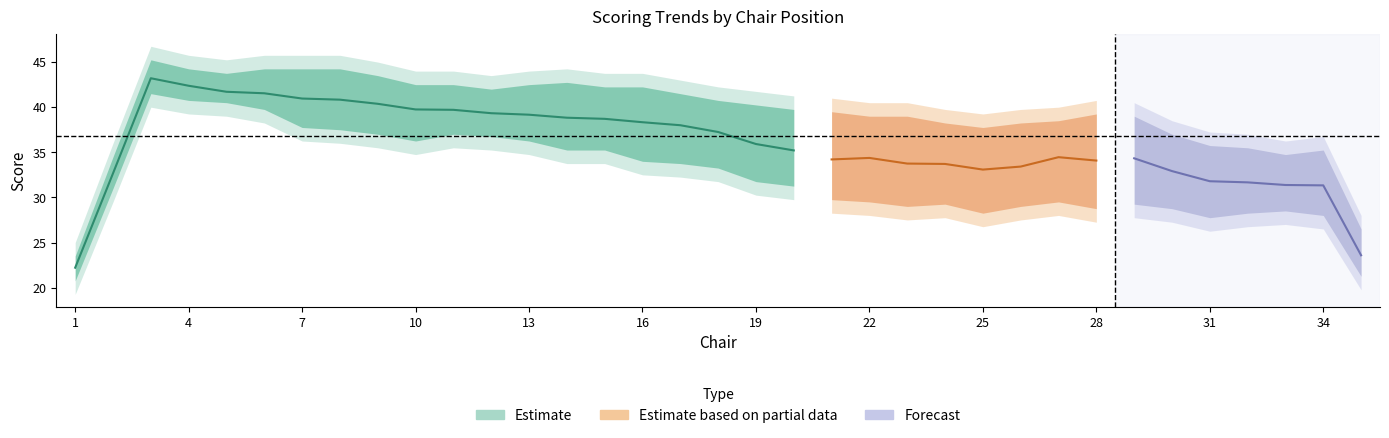

The value of Musicality-3 at 22 is 43. True or false?

False